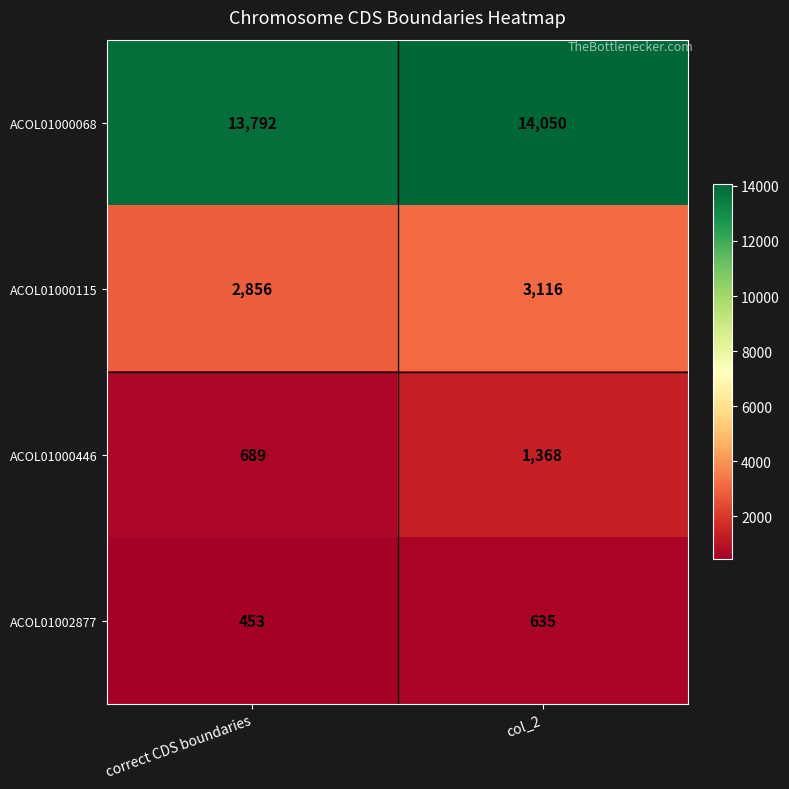

Where is ACOL01000068 nearest to the value 13921?

correct CDS boundaries